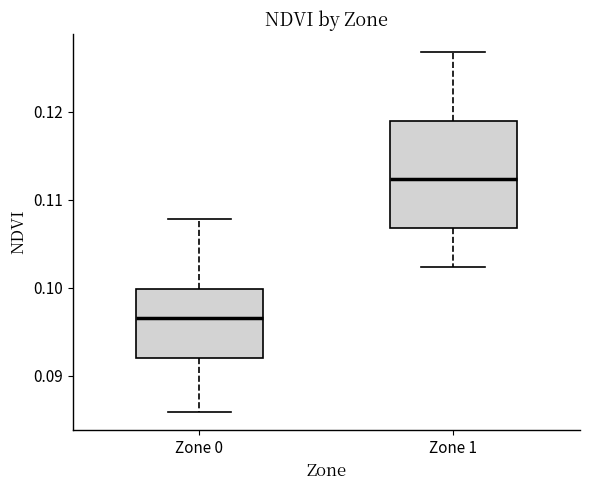

Reading left to right, transcribe this box plot: for each box, give where its median line is, the range the box spans, and where its two whiskers end, as read against the y-axis. The values are not printed on the chart, so give them approximately, as read against the axis.

Zone 0: median 0.096, box 0.092 to 0.100, whiskers 0.086 to 0.108
Zone 1: median 0.112, box 0.107 to 0.119, whiskers 0.102 to 0.127